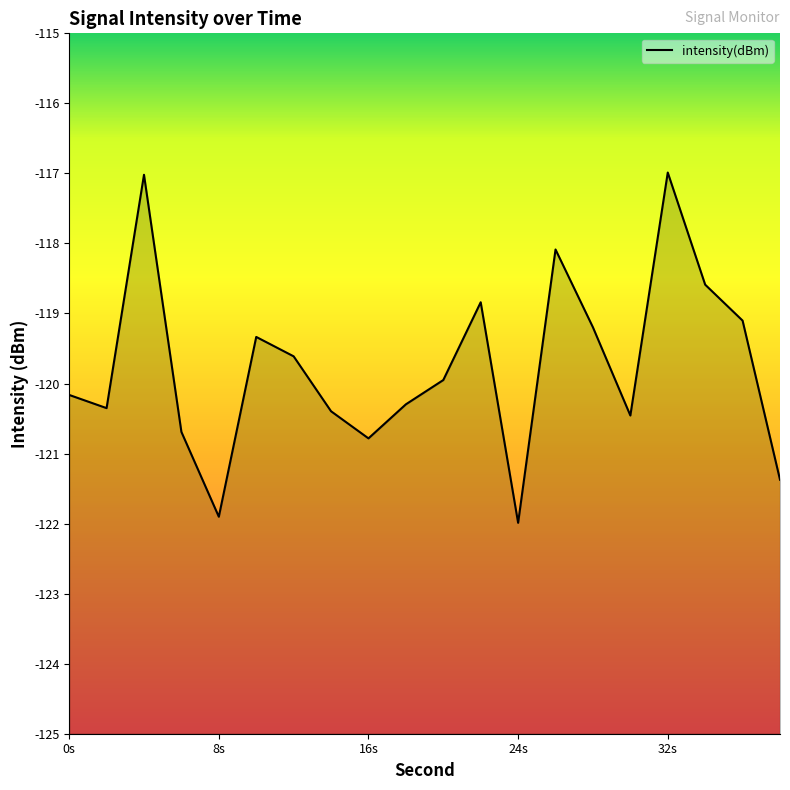

Is it true that the value at 24s is -122.0?

True